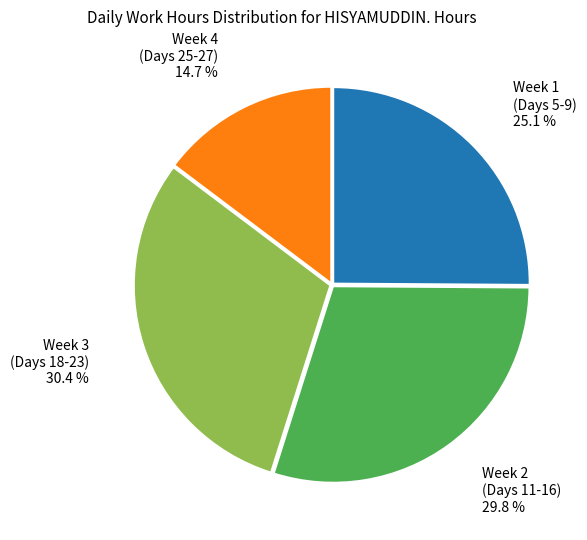

How many slices are in this pie chart?

4